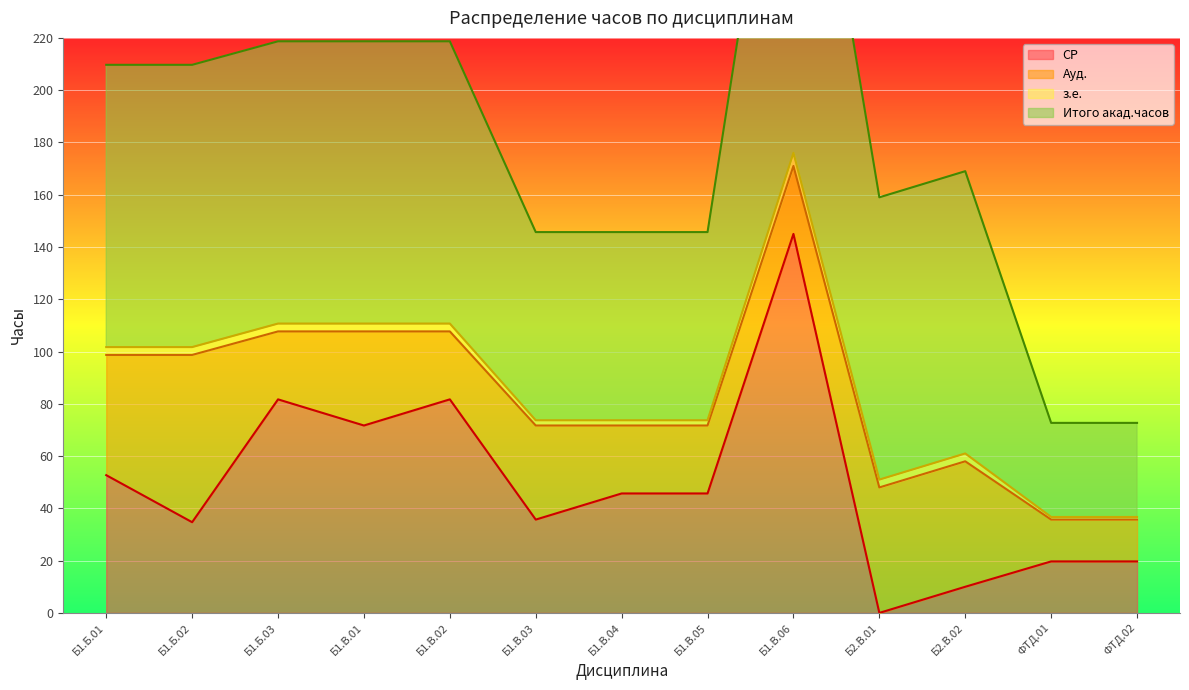

Is it true that СР equals 35.7 at Б1.В.03?

True